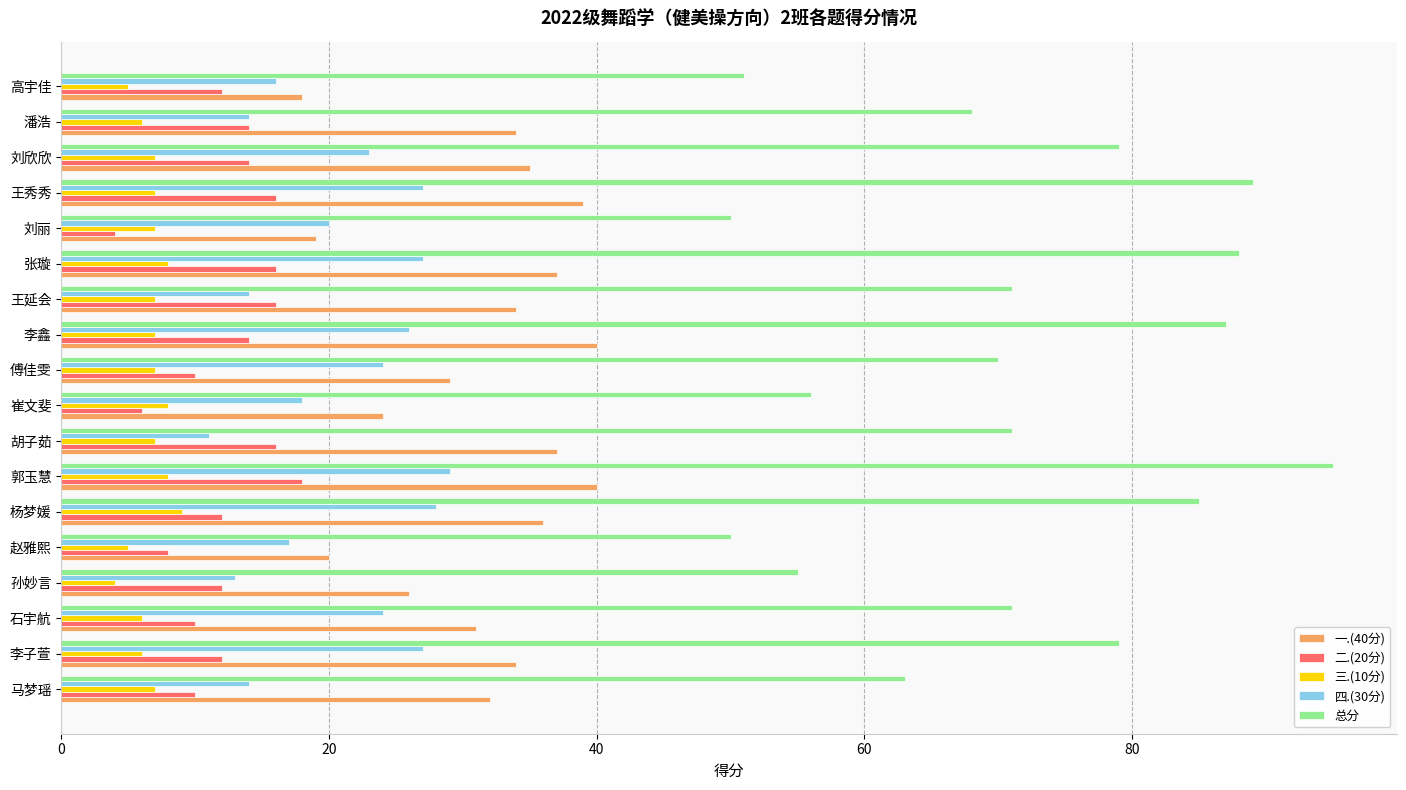

How many data points in 四.(30分) are less than 23?

9